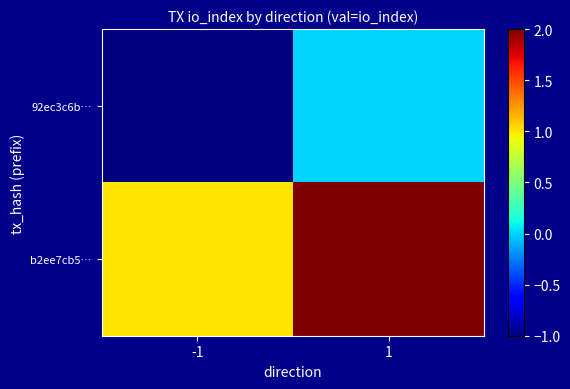

Rank the series by their maximum value, from lowest to highest.

92ec3c6b…, b2ee7cb5…